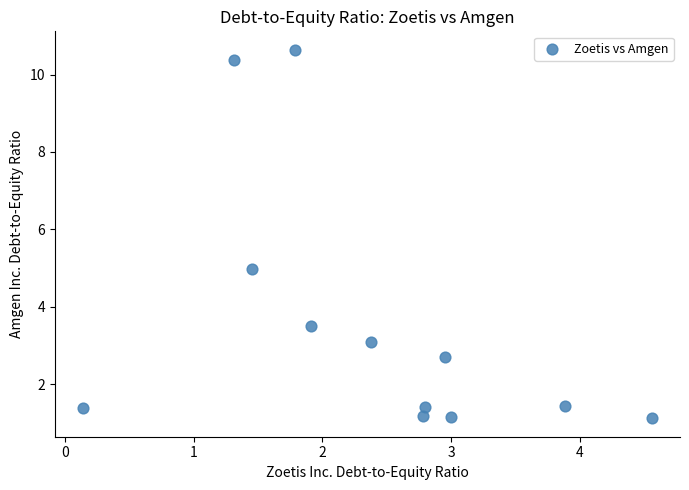

What is the average Y value?

3.6